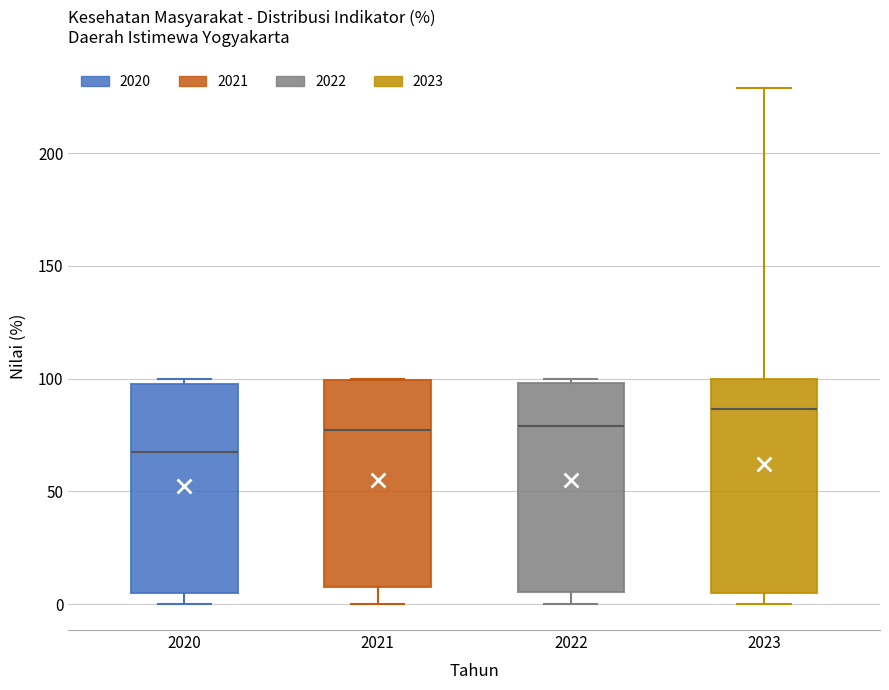

Which box's median line is the highest?

2023